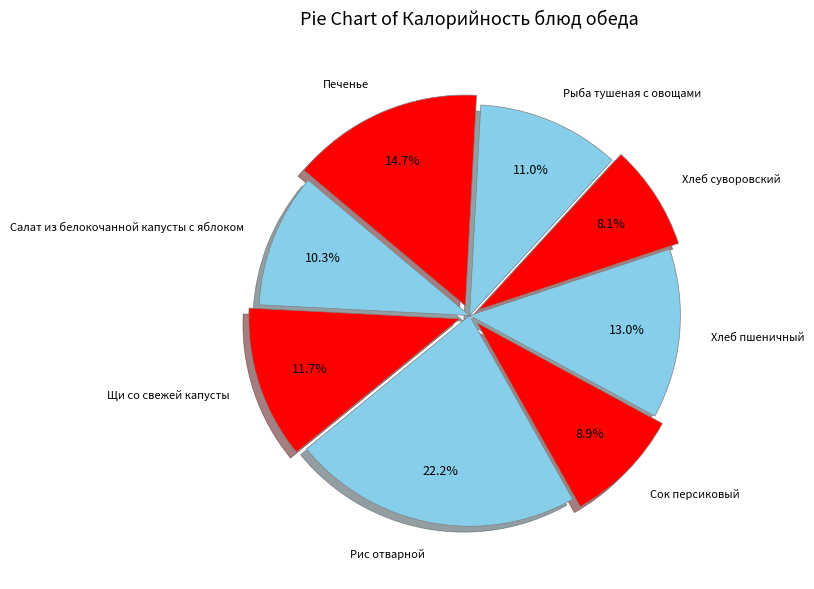

True or false: Рыба тушеная с овощами accounts for 11% of the total.

True